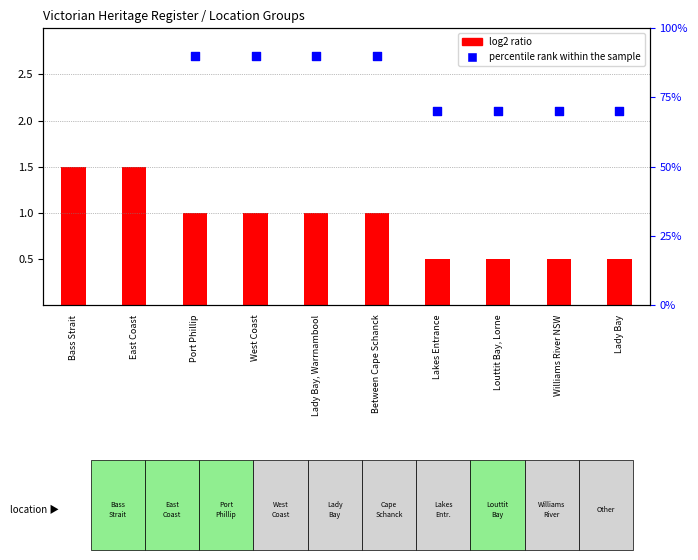

At which category is the sum across all series the highest?

Bass Strait